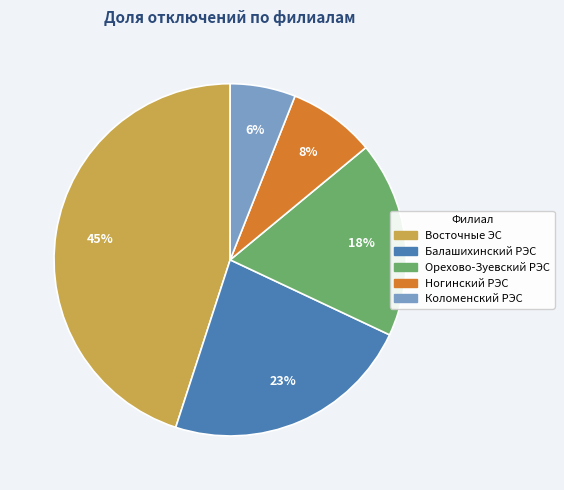

To the nearest percent, what is the difference between the largest and smallest slice percentages?

39%